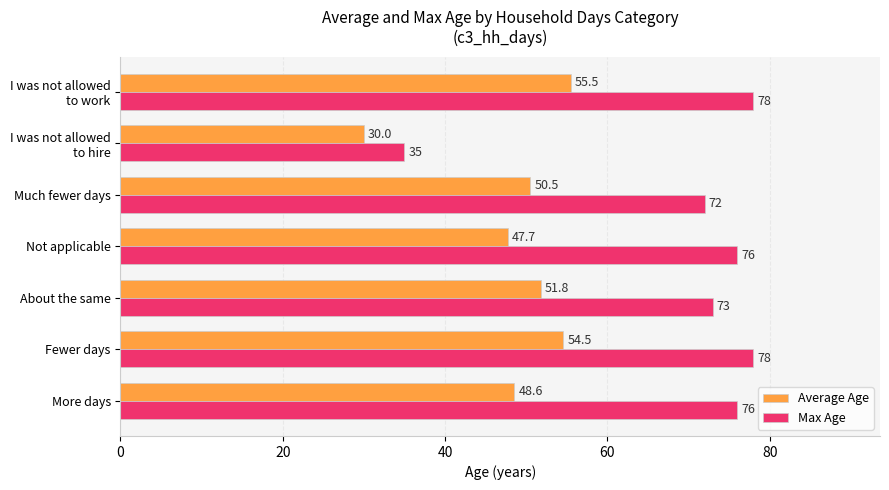

Which series has the widest spread of values?

Max Age